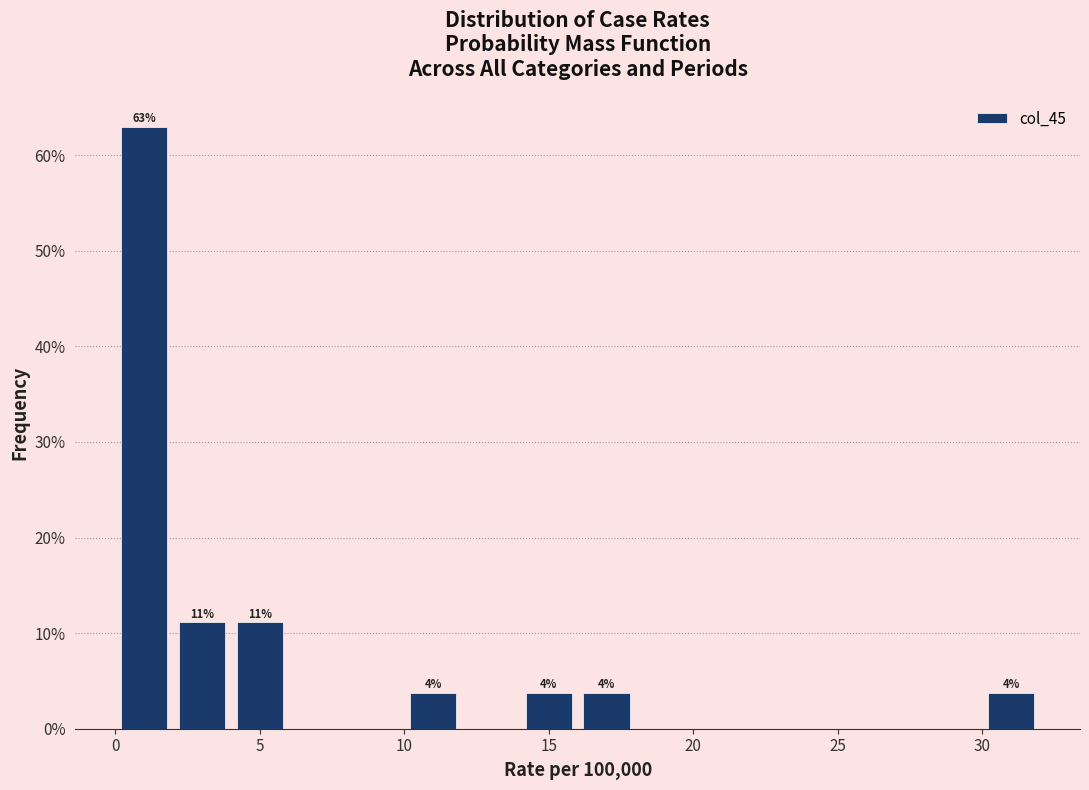

Which range on the x-axis has the tallest bar?

0 to 2